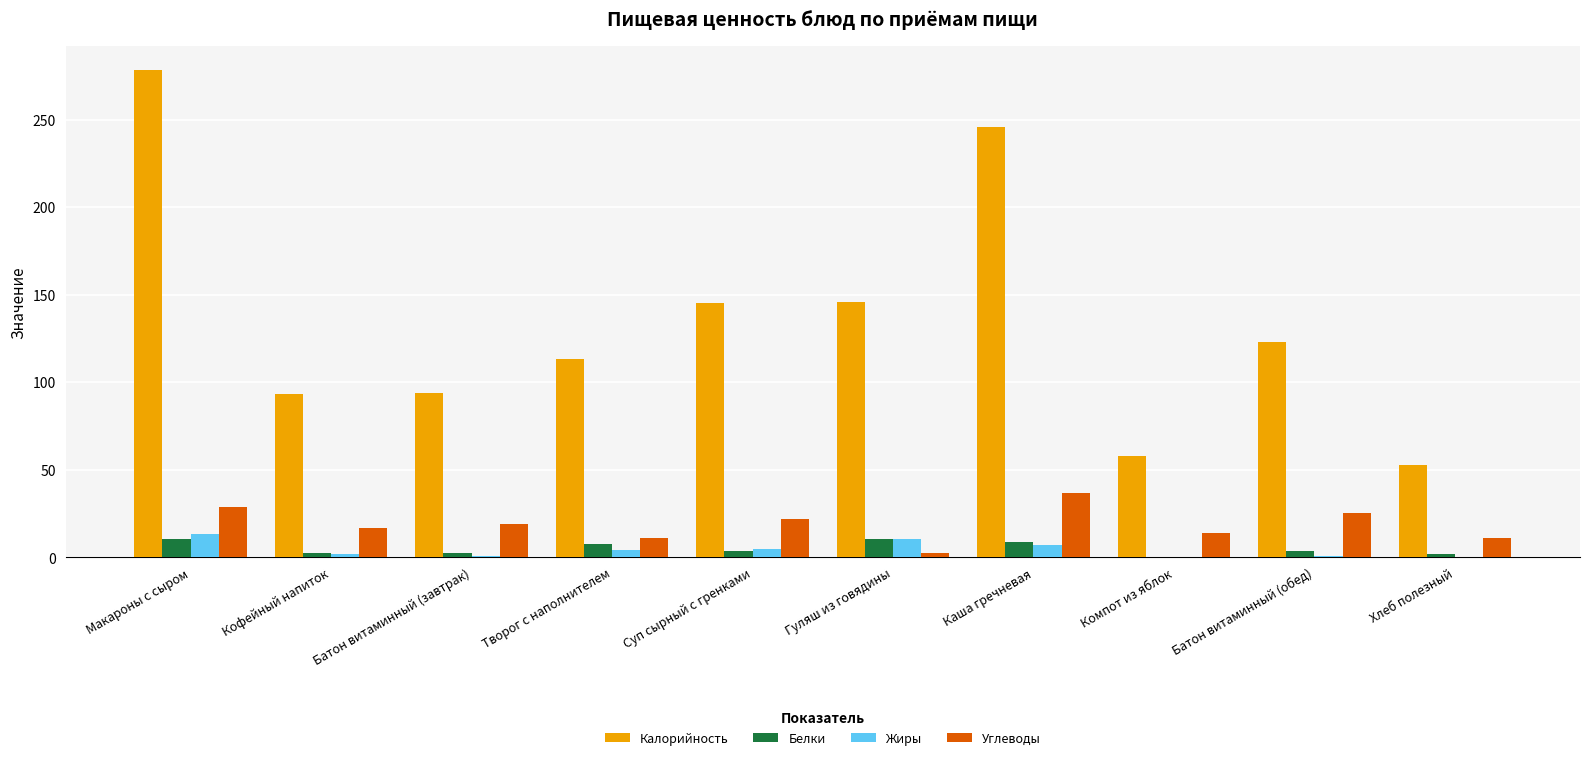

The value of Калорийность at Гуляш из говядины is 146.0. True or false?

True